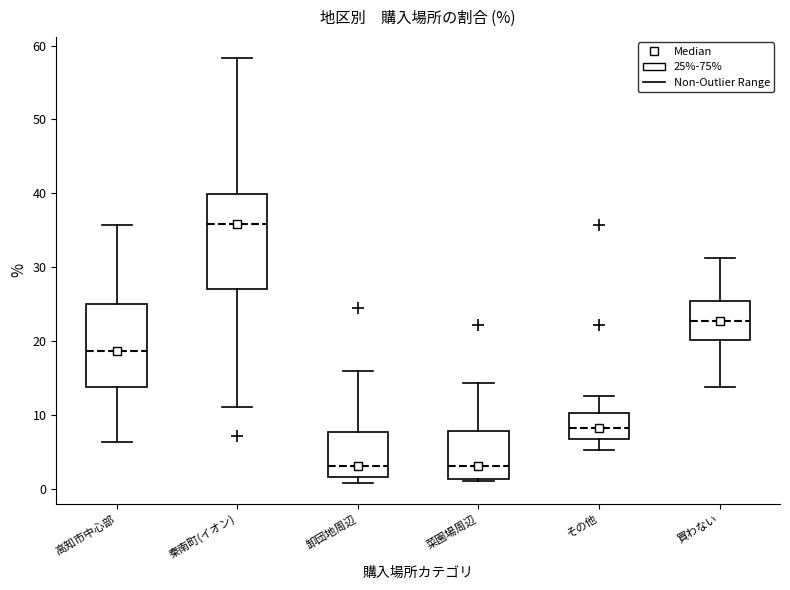

Where is the upper edge of the box for 菜園場周辺 on the y-axis? The values are not printed on the chart, so give them approximately, as read against the axis.

8